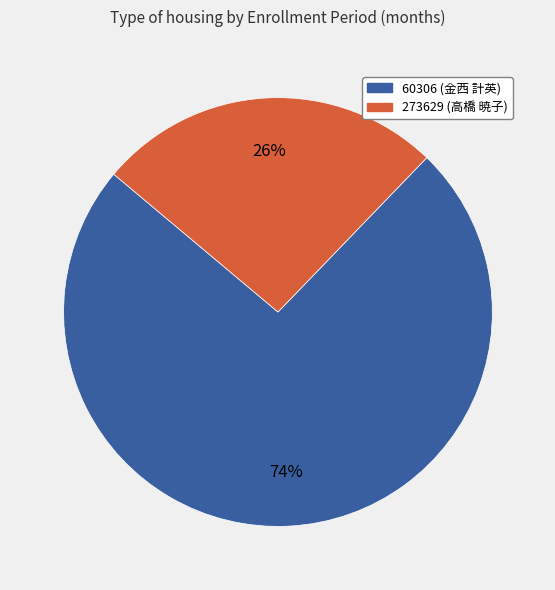

To the nearest percent, what portion does 273629 represent?

26%